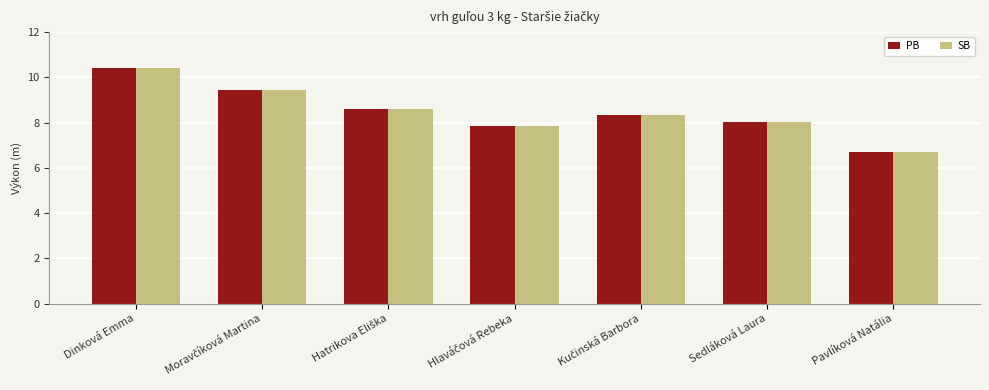

True or false: SB has a value of 10.4 at Dinková Emma.

True